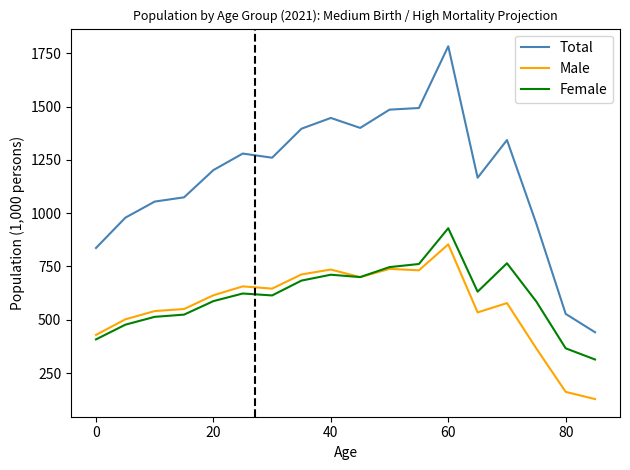

How many series are shown in this chart?

3